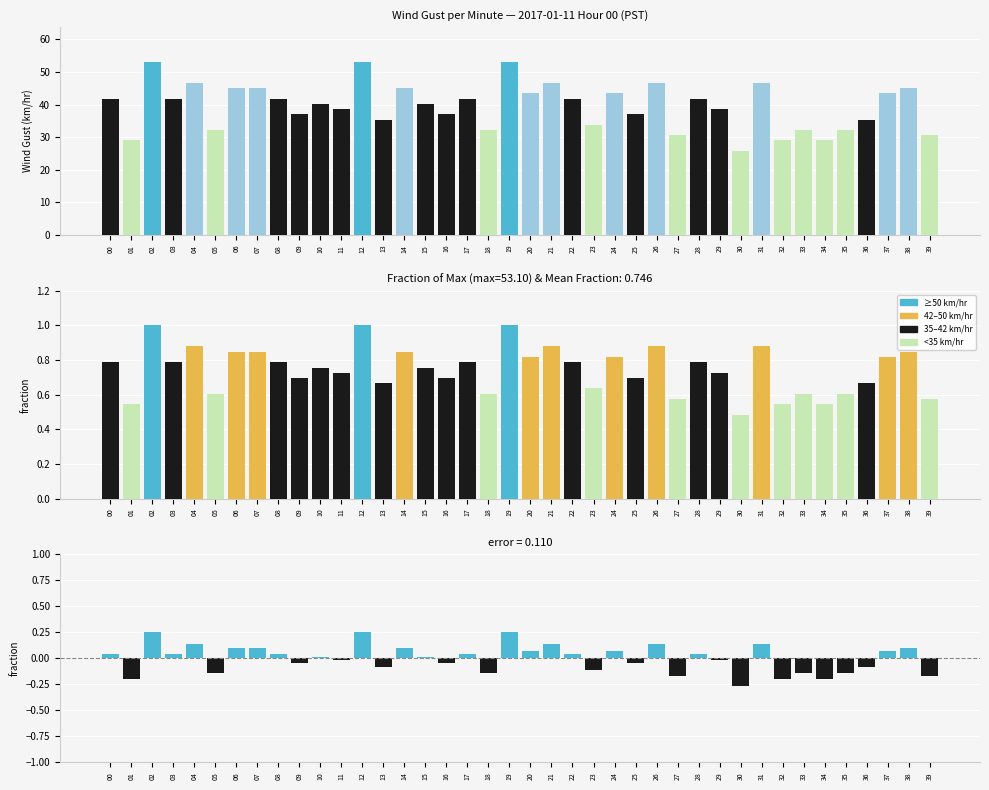

How many bars are there in total?

120